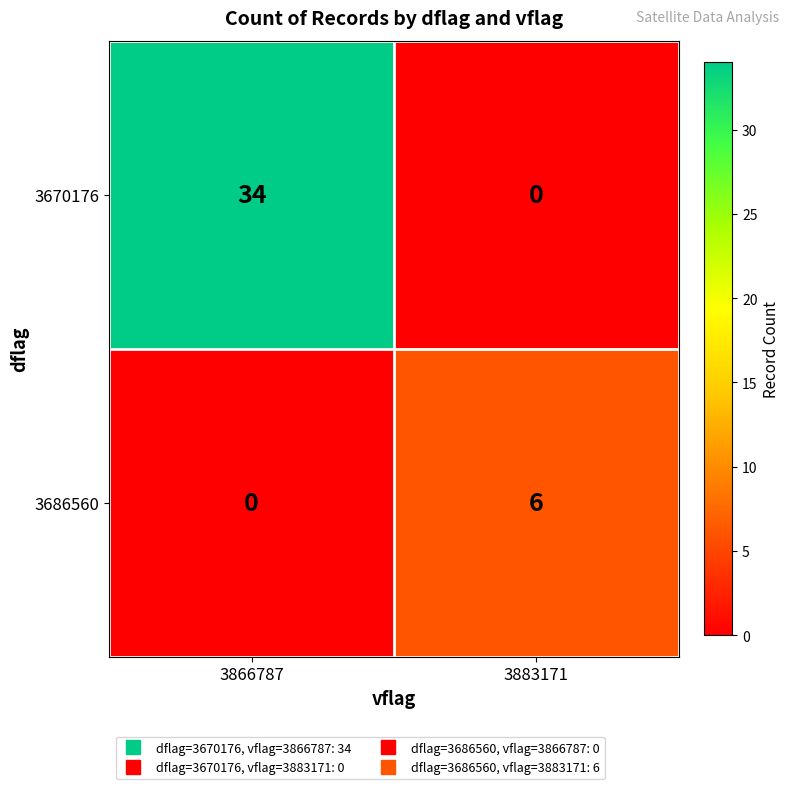

At which label is 3686560 closest to 3?

3866787